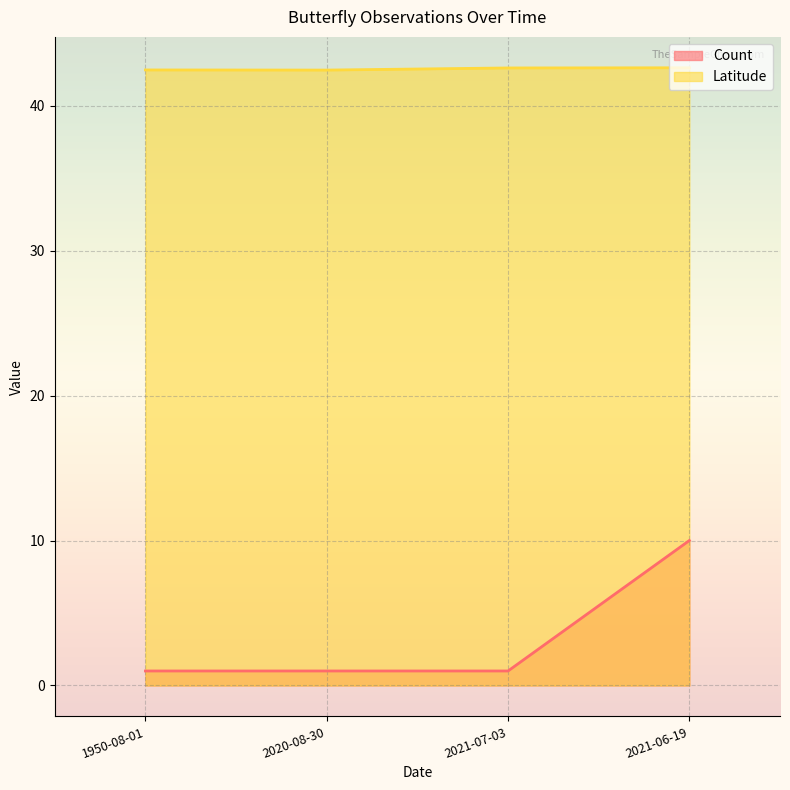

True or false: Count has more than 0 points higher than both neighbors.

False